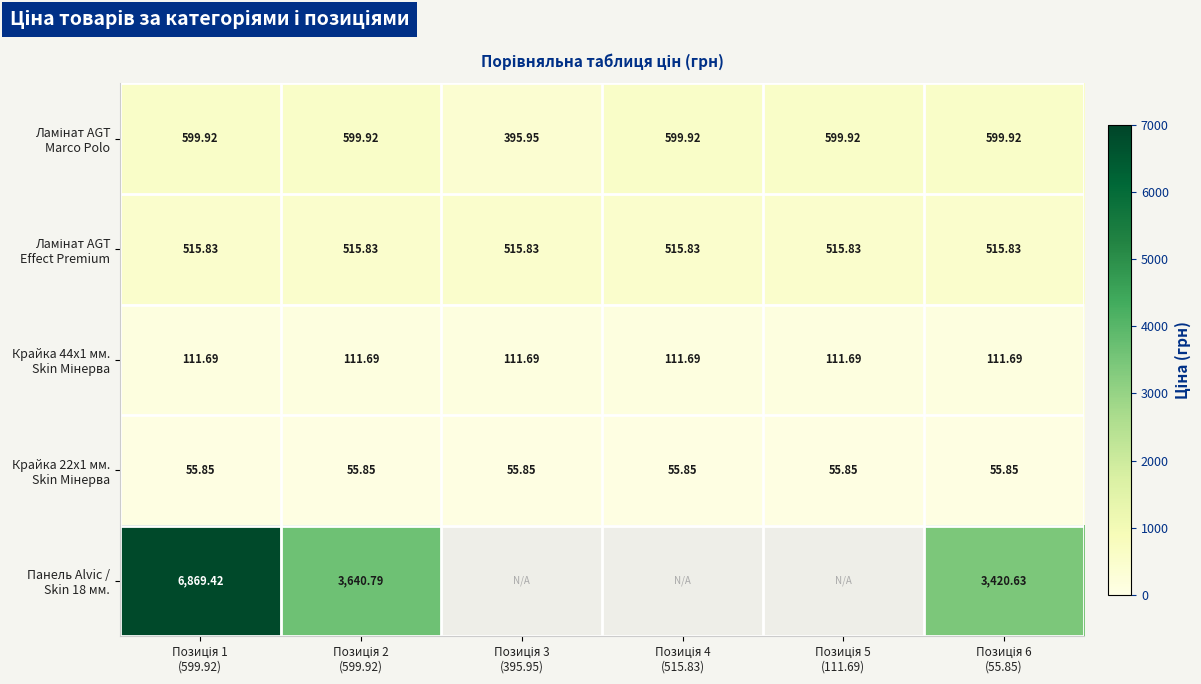

Rank the categories by Ламінат AGT Marco Polo value from lowest to highest.

Позиція 3 (395.95), Позиція 1 (599.92), Позиція 2 (599.92), Позиція 4 (515.83), Позиція 5 (111.69), Позиція 6 (55.85)